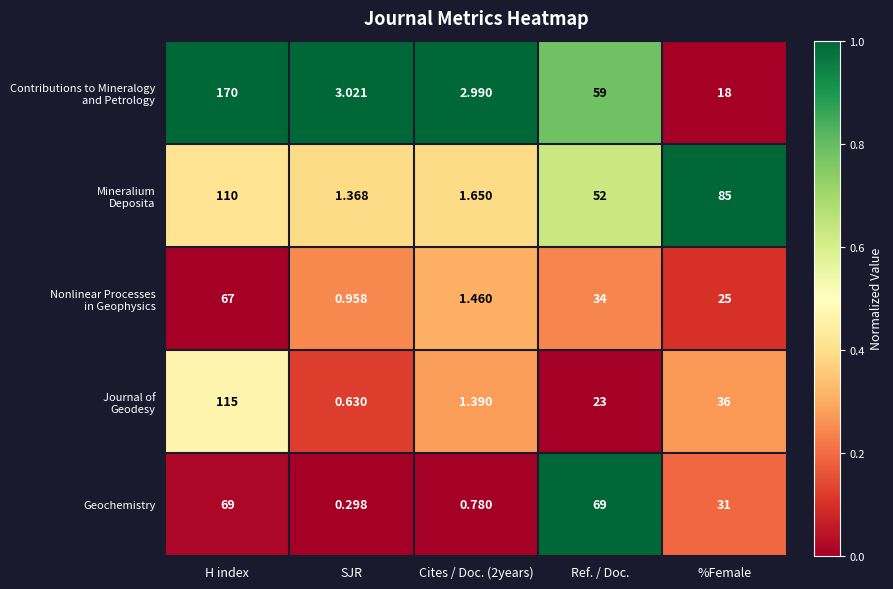

Where is Geochemistry nearest to the value 34?

%Female